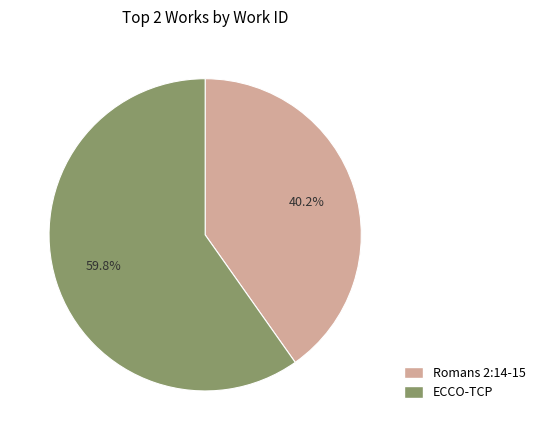

How many slices are in this pie chart?

2